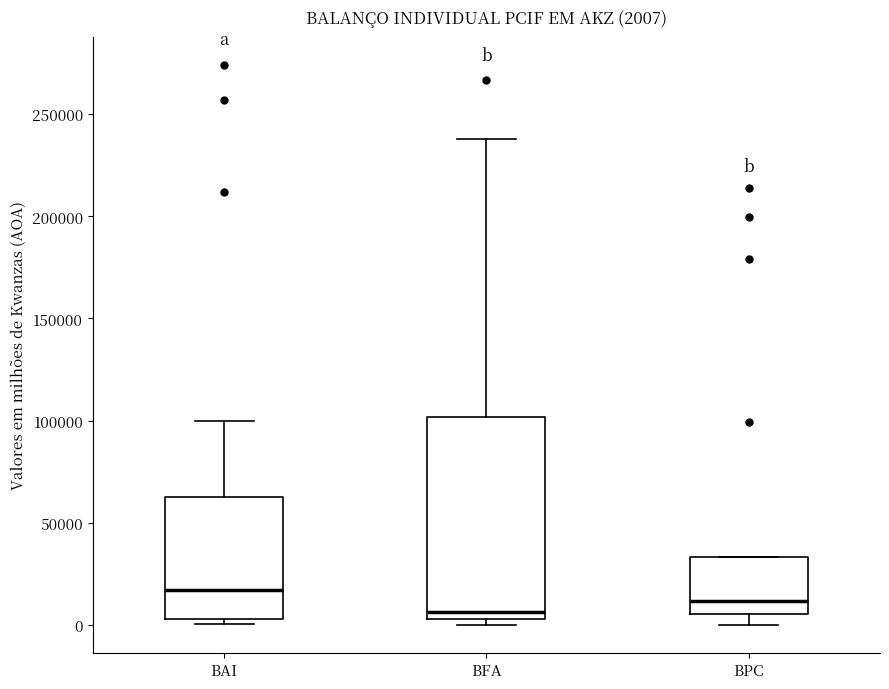

Comparing the boxes themselves (not the whiskers), which one is the tallest?

BFA